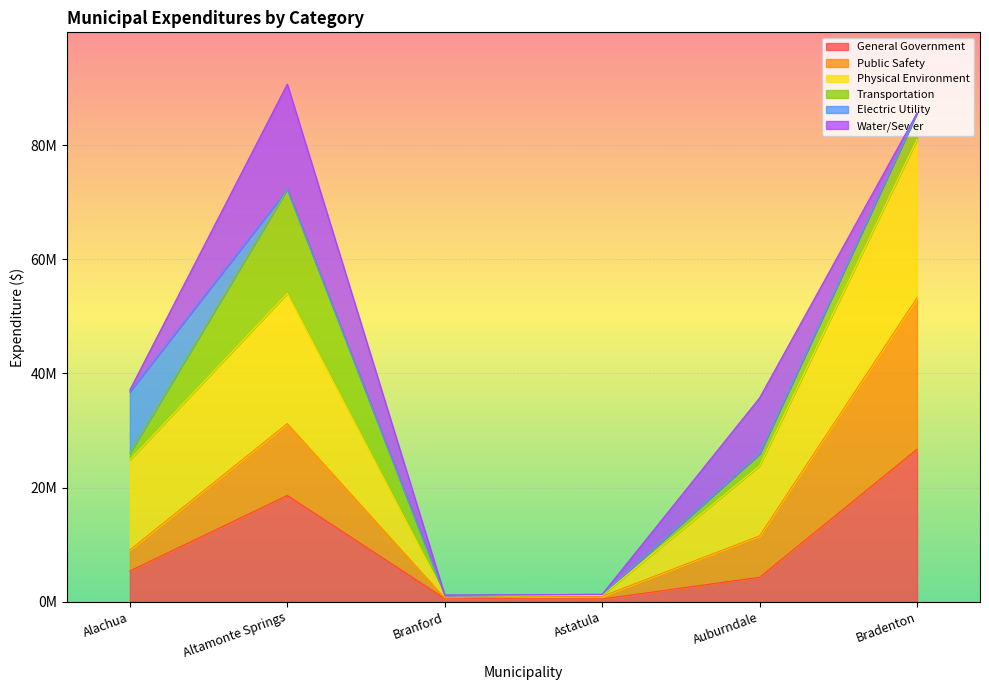

What is the smallest value displayed?

461181